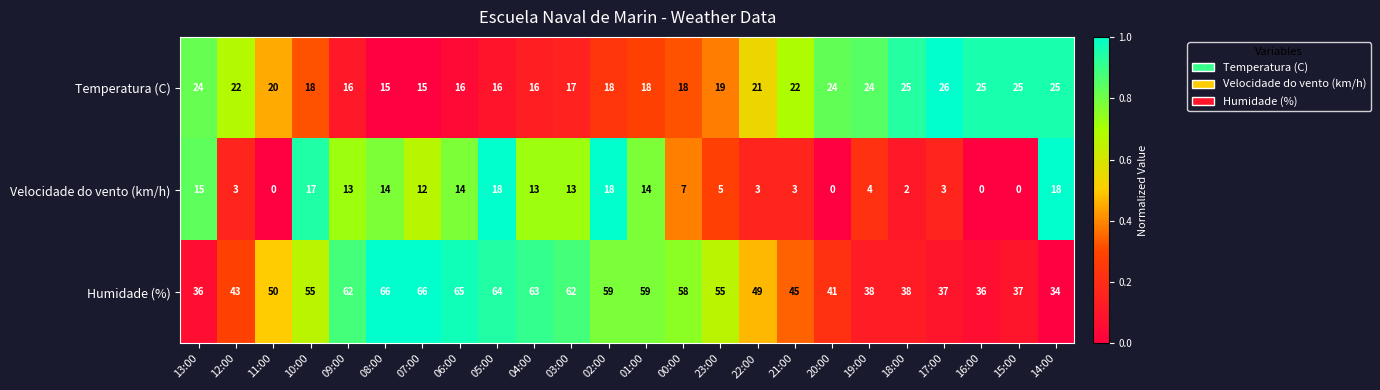

How many data points does each series have?

24